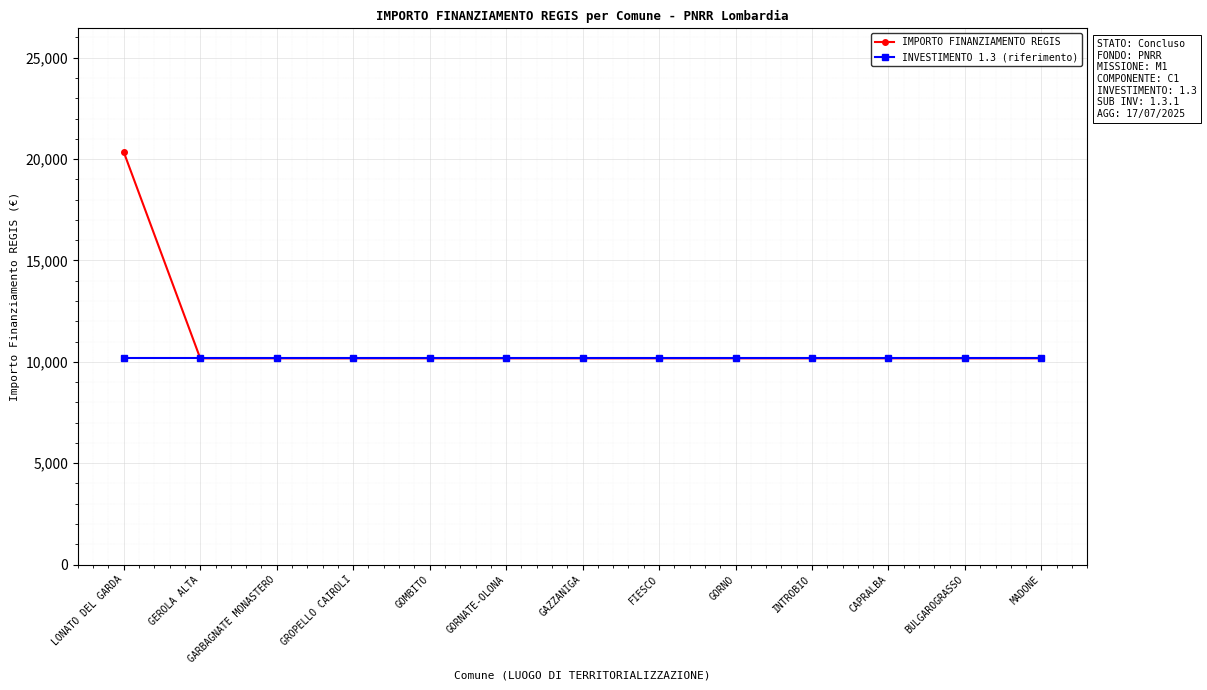

The value of INVESTIMENTO 1.3 (riferimento) at GOMBITO is 16124. True or false?

False